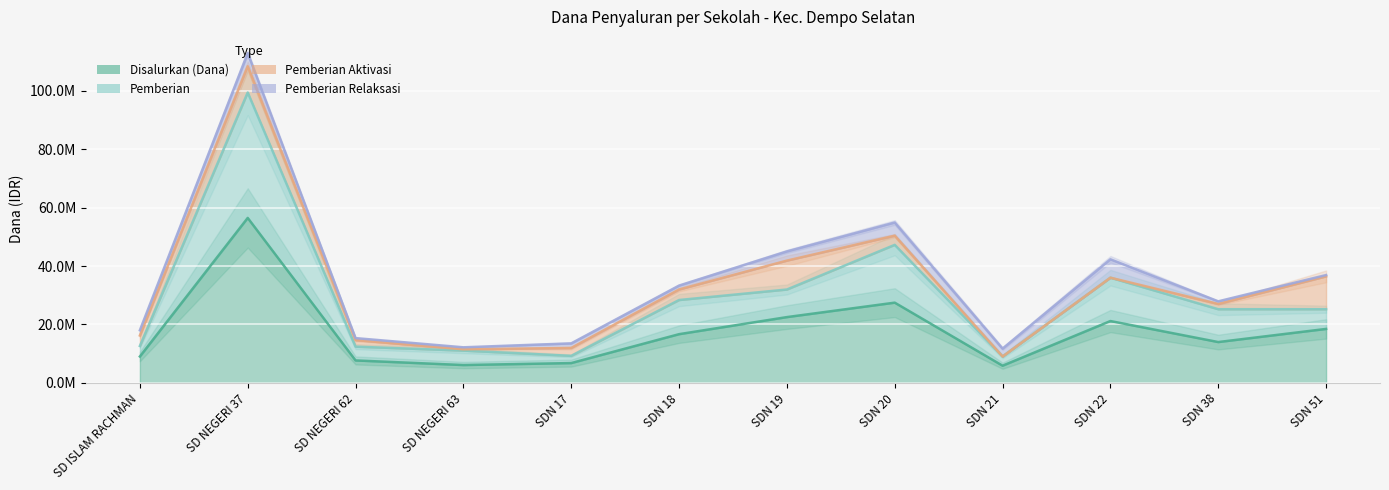

Where is the first local maximum for Pemberian Relaksasi?

SD NEGERI 37